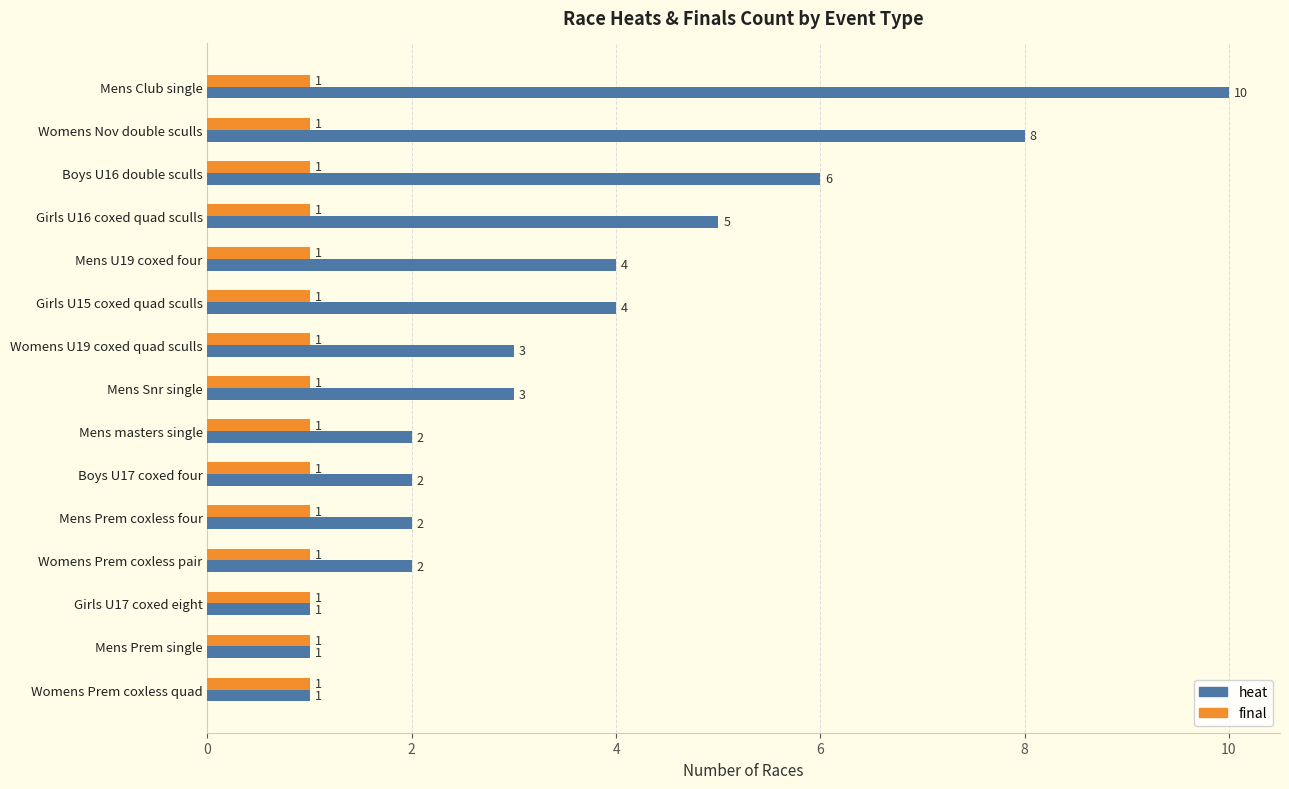

Which series has the largest range (max minus min)?

heat